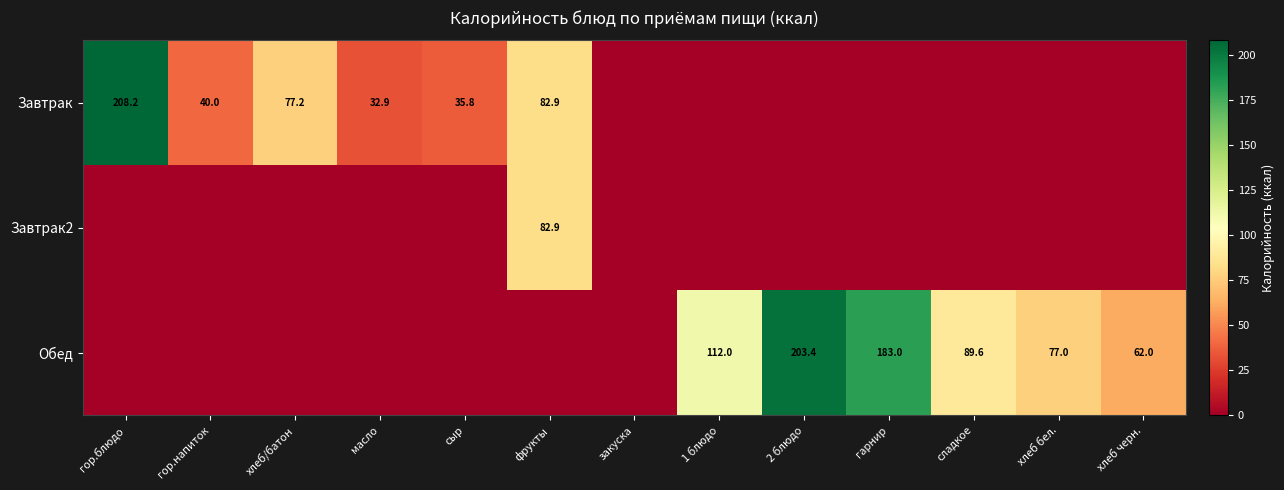

The value of Обед at гарнир is 183.0. True or false?

True